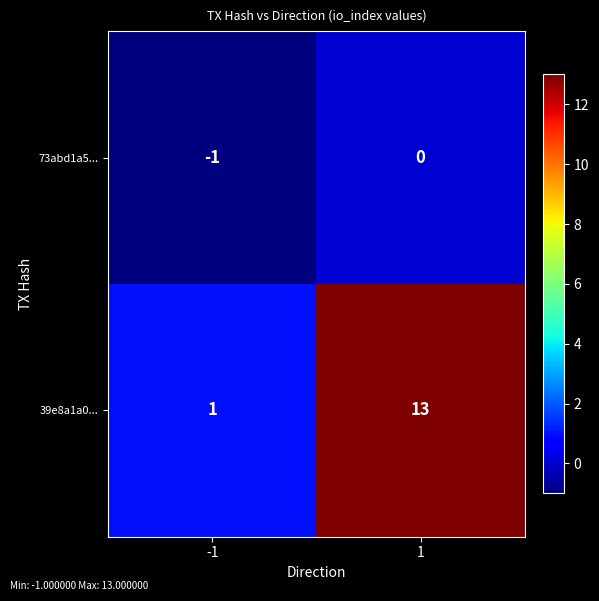

At which category is the sum across all series the highest?

1